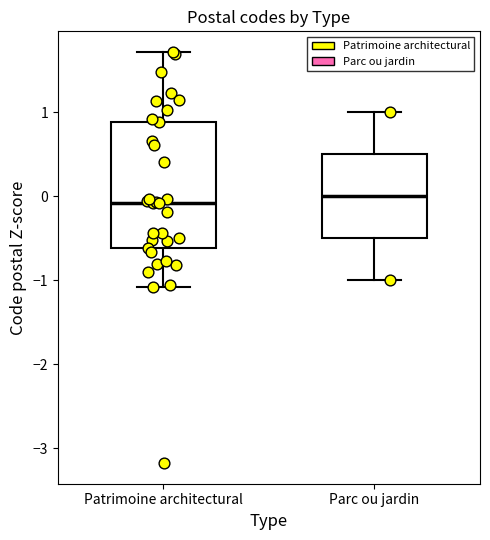

Reading left to right, transcribe this box plot: for each box, give where its median line is, the range the box spans, and where its two whiskers end, as read against the y-axis. The values are not printed on the chart, so give them approximately, as read against the axis.

Patrimoine architectural: median -0.1, box -0.6 to 0.9, whiskers -1.1 to 1.7
Parc ou jardin: median 0.0, box -0.5 to 0.5, whiskers -1.0 to 1.0